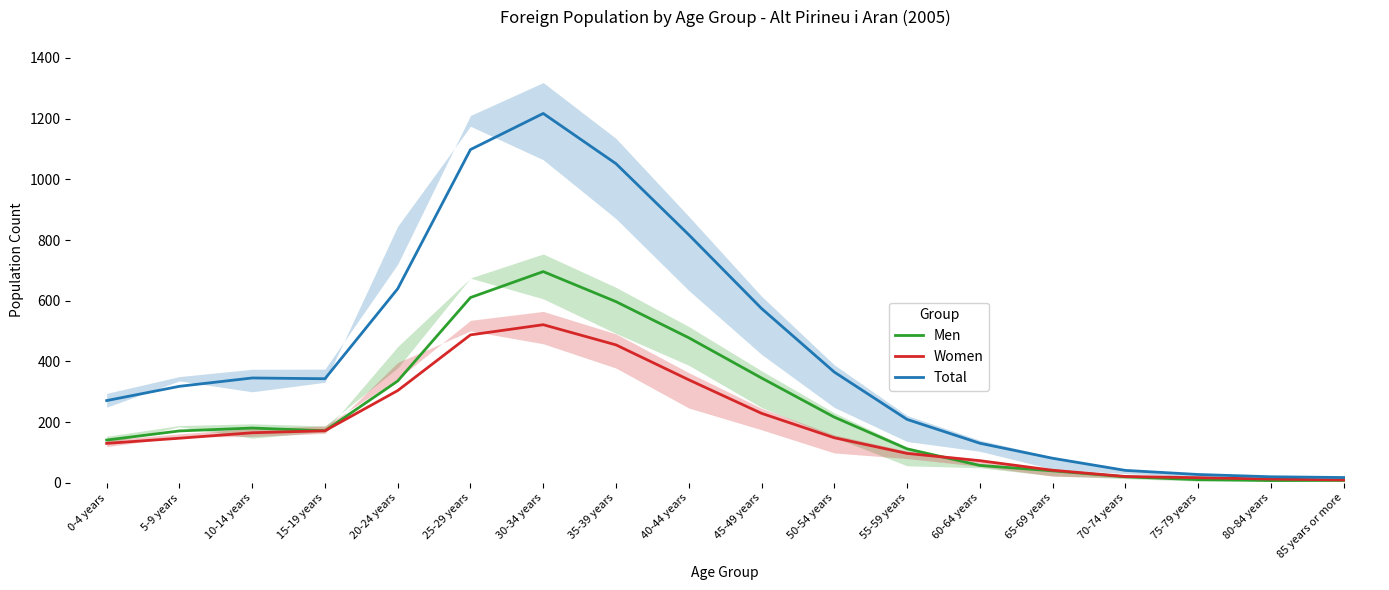

Where does the Women series first go above 148?

10-14 years